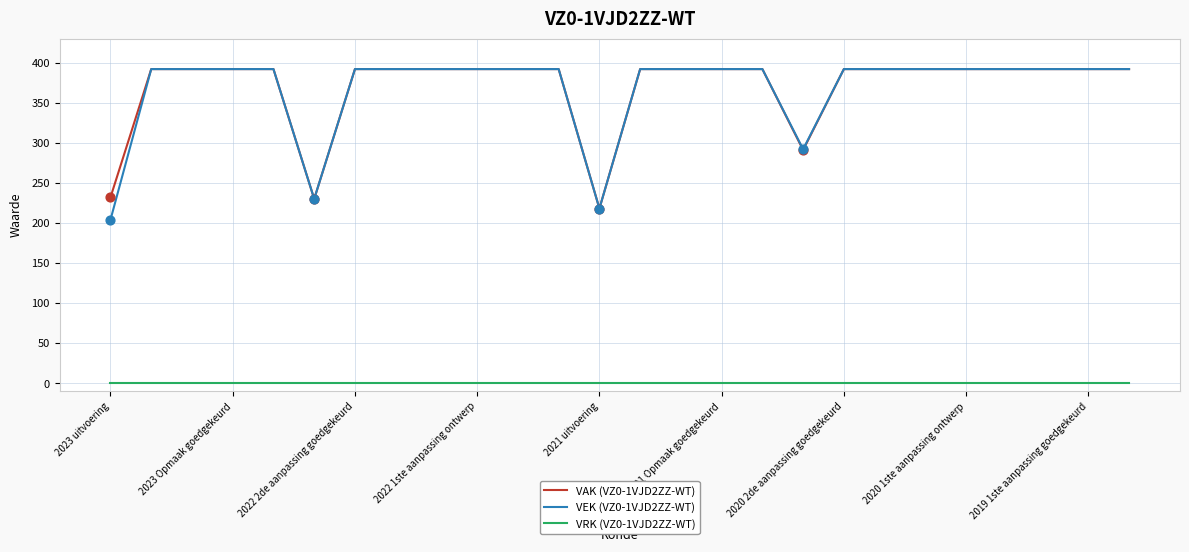

What is the maximum value shown in the chart?

392